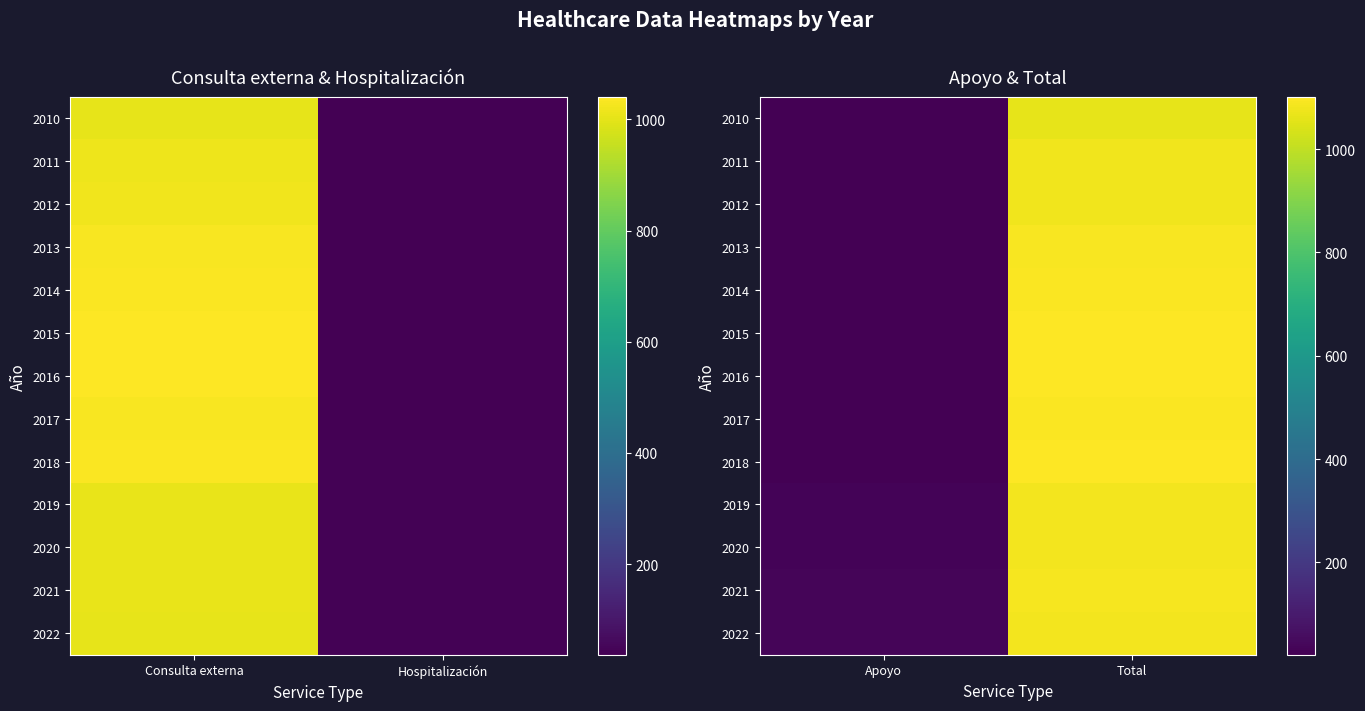

Rank the series by their maximum value, from lowest to highest.

2010, 2011, 2012, 2019, 2022, 2020, 2021, 2013, 2014, 2017, 2015, 2018, 2016